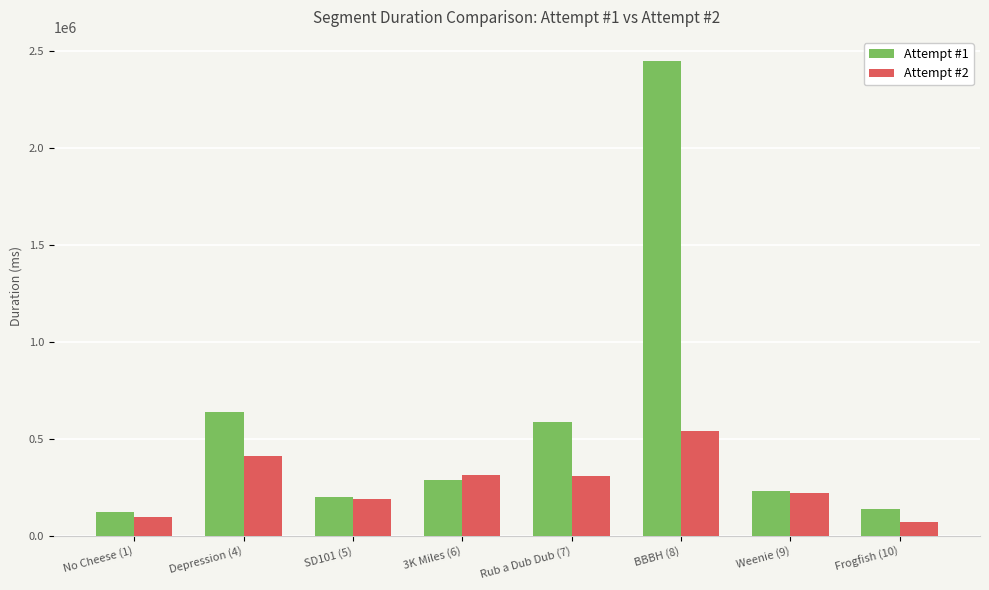

Where does the Attempt #1 series first go above 287003?

Depression (4)